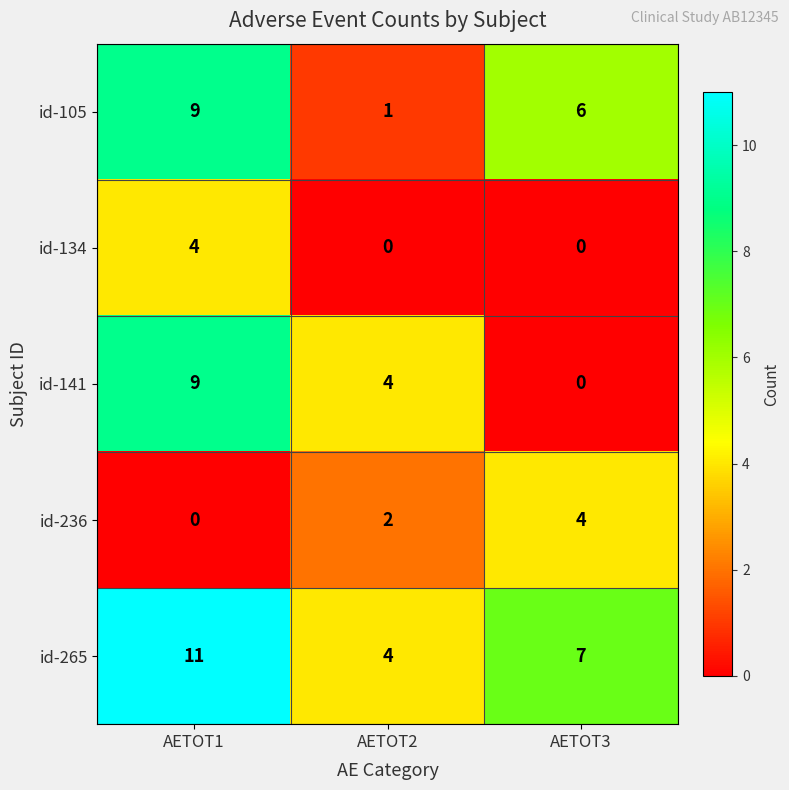

Between AETOT1 and AETOT3, which series saw the biggest shift?

id-141